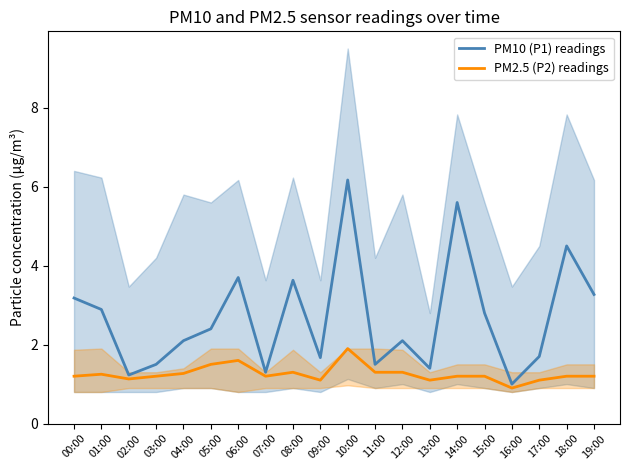

How many interior local valleys does the PM2.5 (P2) readings series have?

5